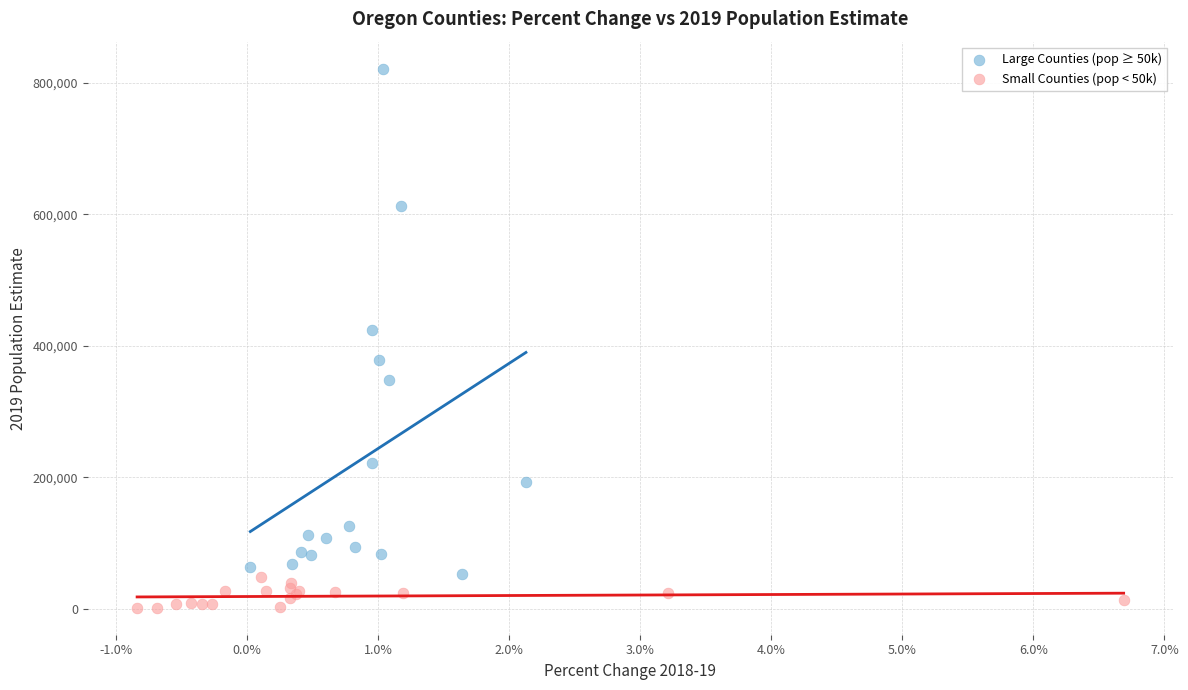

Which series contains the lowest Y value?

Small Counties (pop < 50k)